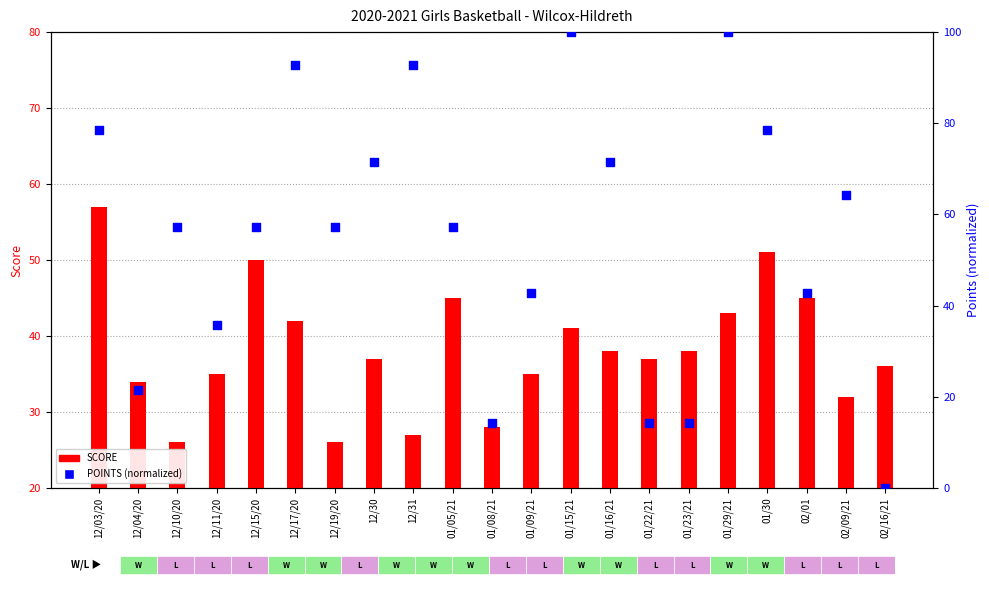

At which category is the sum across all series the highest?

01/29/21